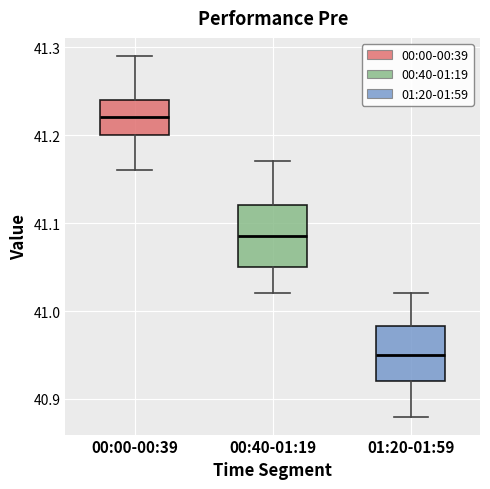

Which box's median line is the highest?

00:00-00:39